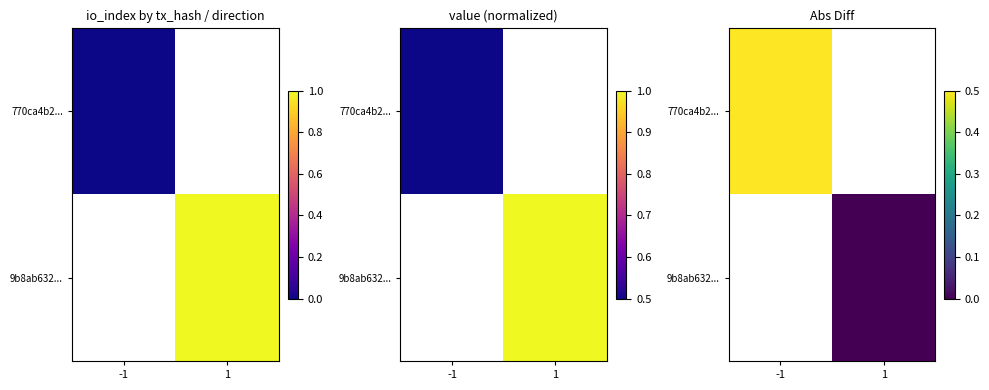

Where is 770ca4b2... nearest to the value 0?

-1